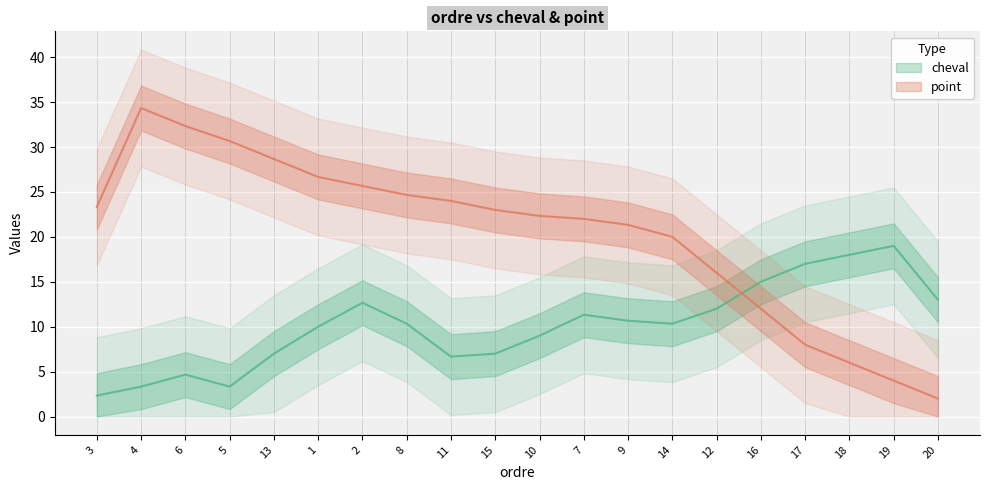

Between 12 and 17, which series saw the biggest shift?

point